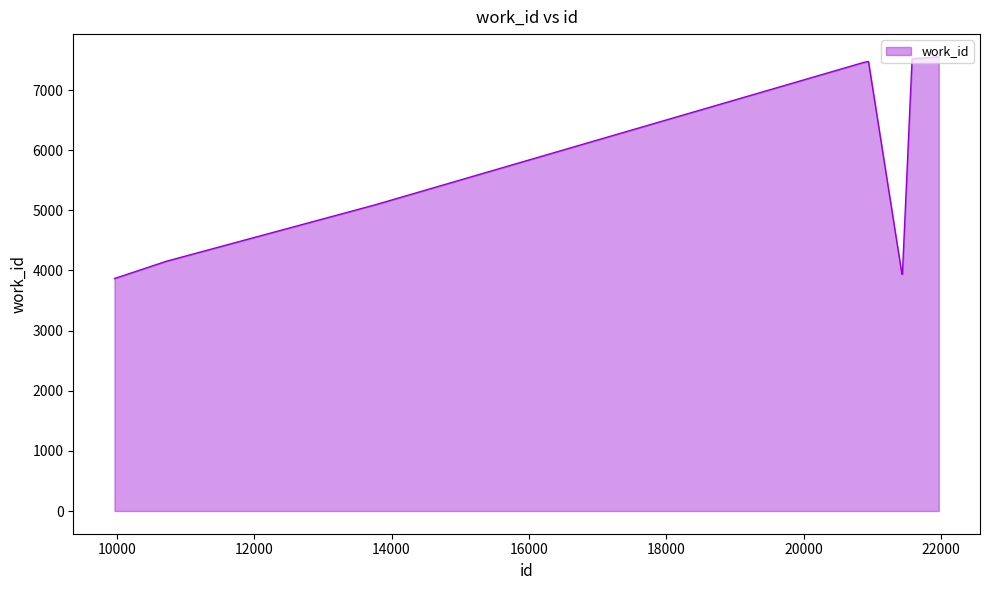

What is the minimum value shown in the chart?

3866